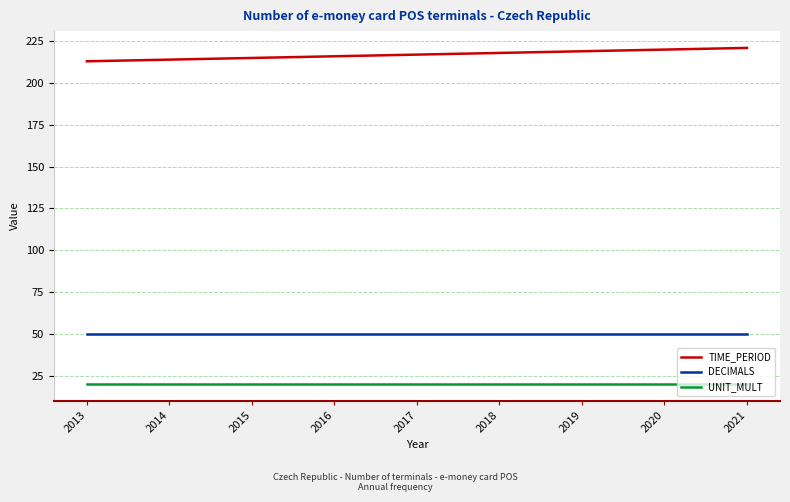

What is the difference between the highest and lowest values at 2021?

201